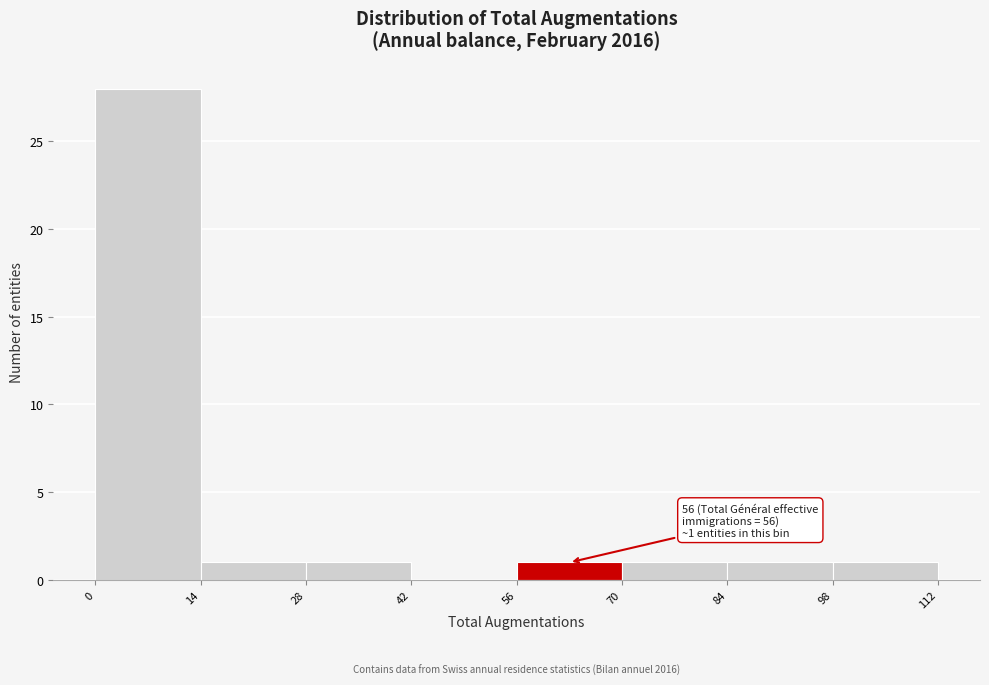

Which range on the x-axis has the tallest bar?

0 to 14